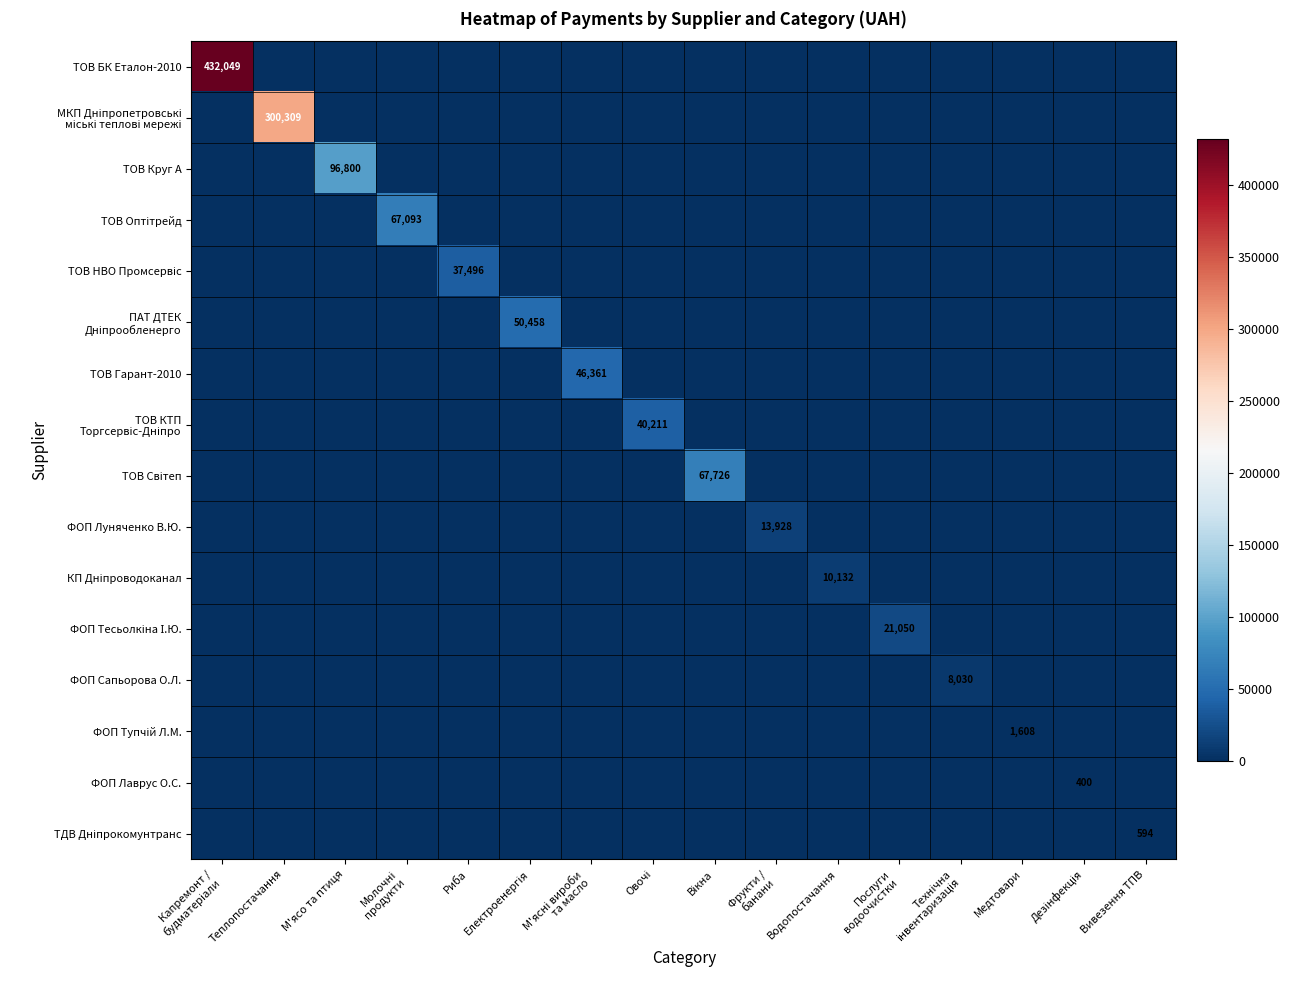

Where is ТОВ БК Еталон-2010 nearest to the value 216024?

Теплопостачання